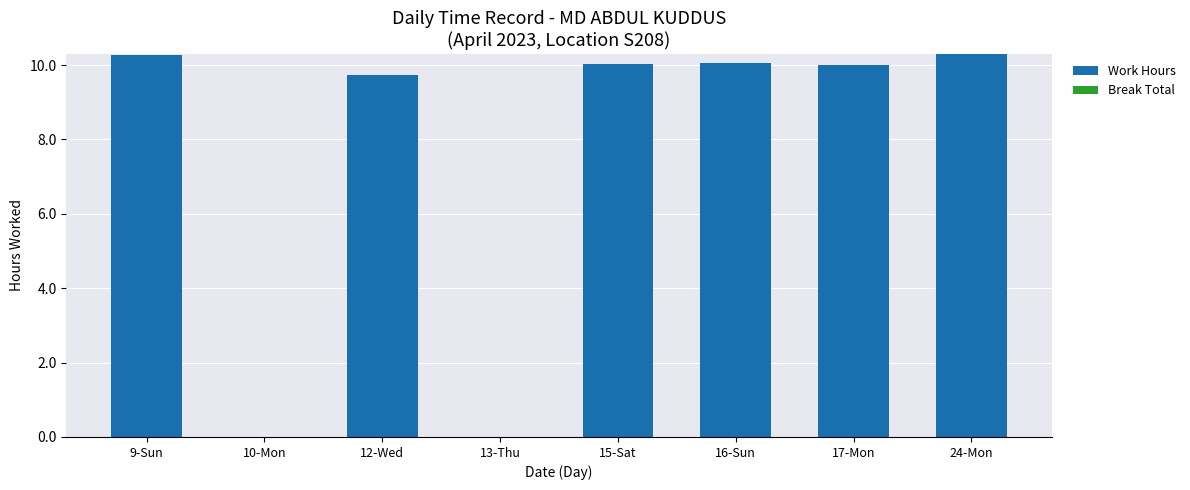

What is the greatest value displayed?

10.3